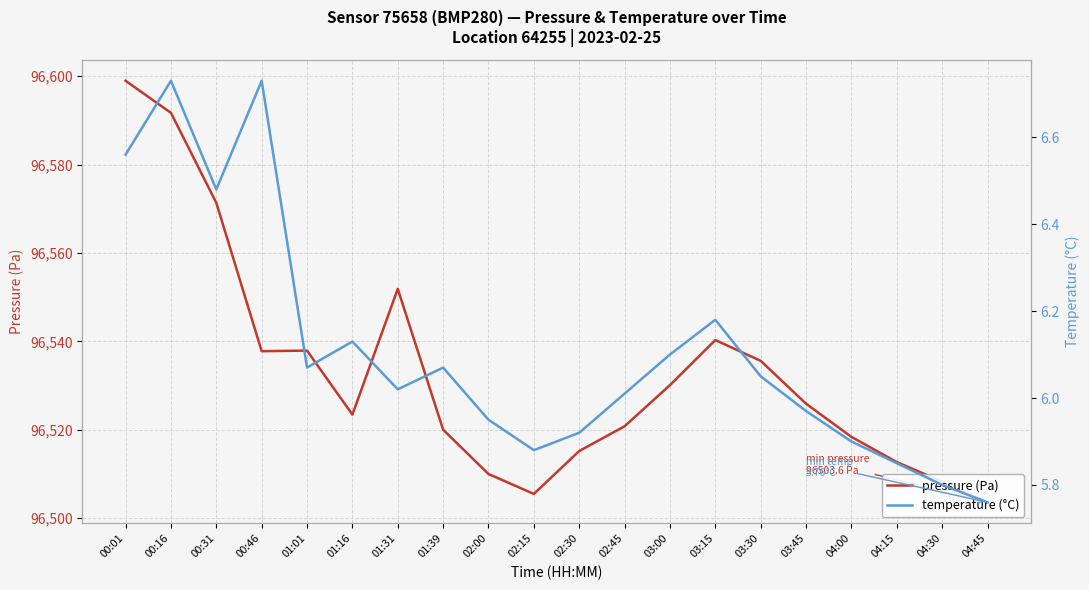

What is the highest value of the temperature (°C) series?

6.7